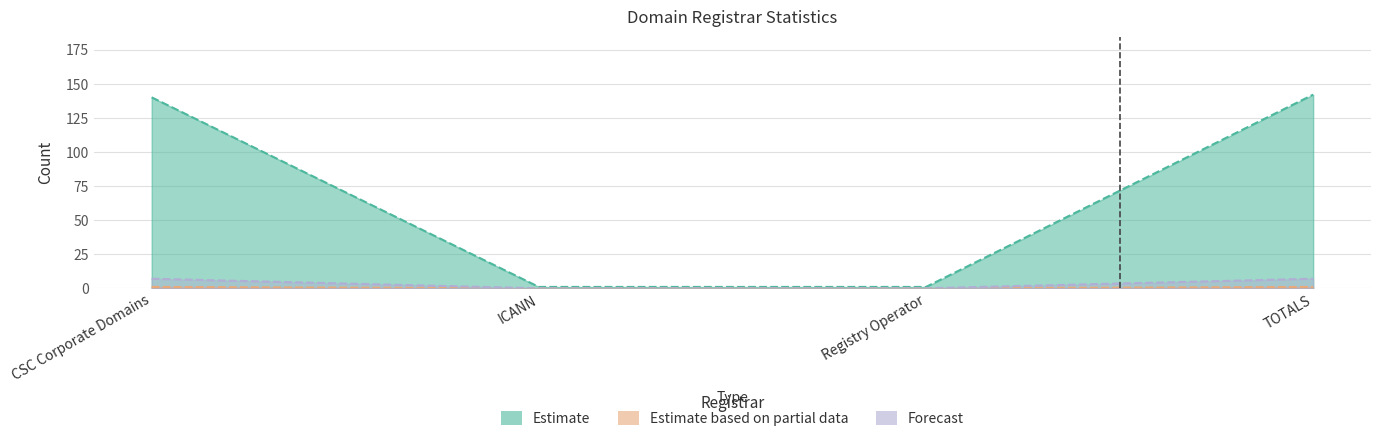

The Estimate based on partial data series shows 1 at CSC Corporate Domains. True or false?

True